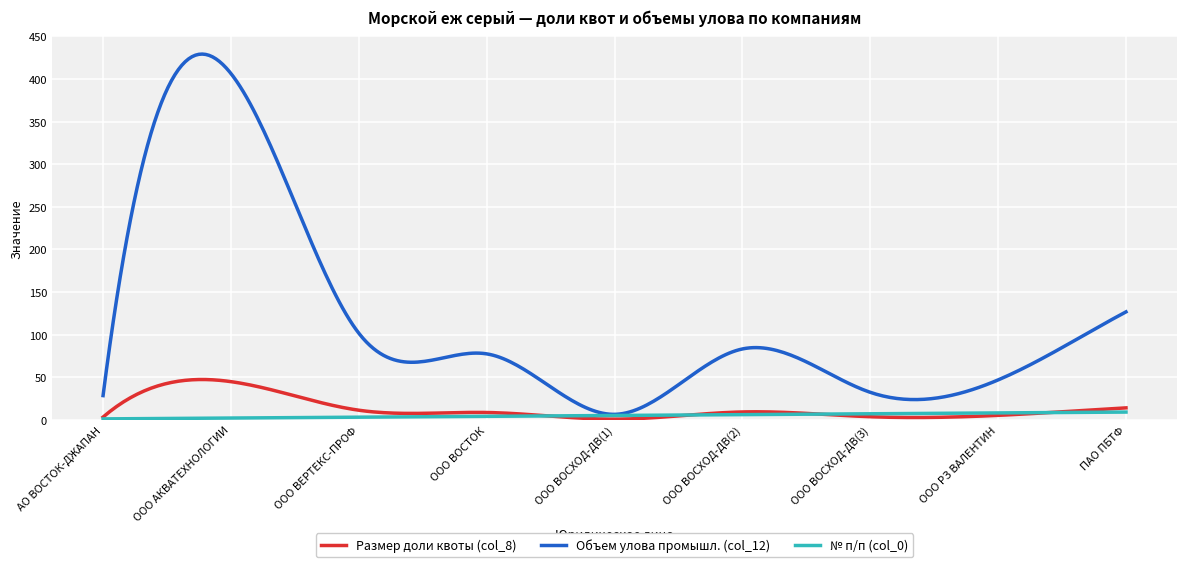

Which series has the largest range (max minus min)?

Объем улова промышл. (col_12)